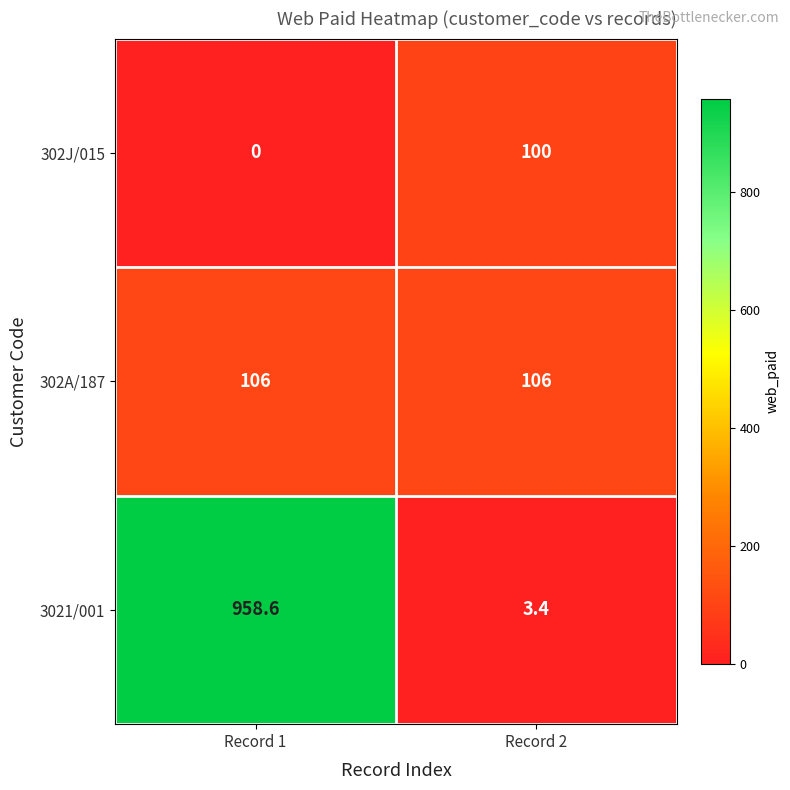

Which series has the widest spread of values?

3021/001